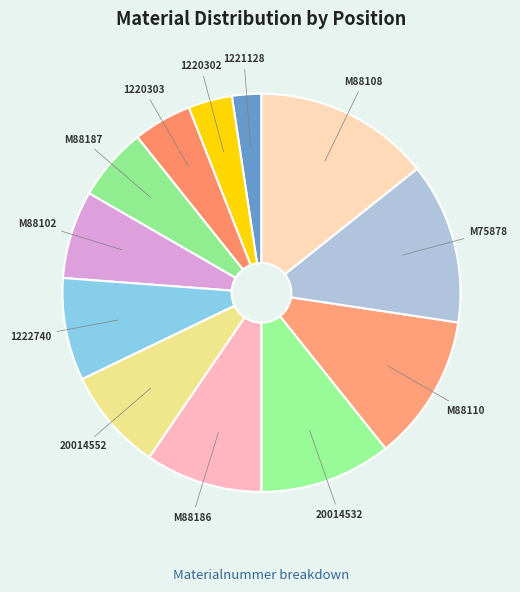

Does any single category account for the majority?

No